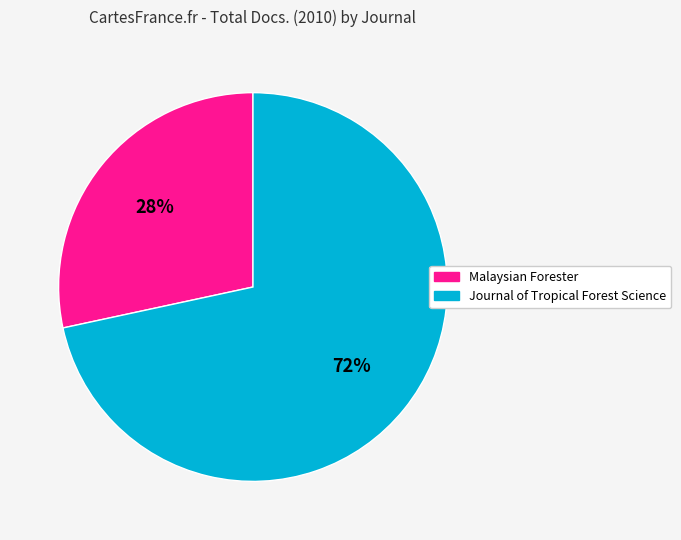

To the nearest percent, what is the average slice percentage?

50%